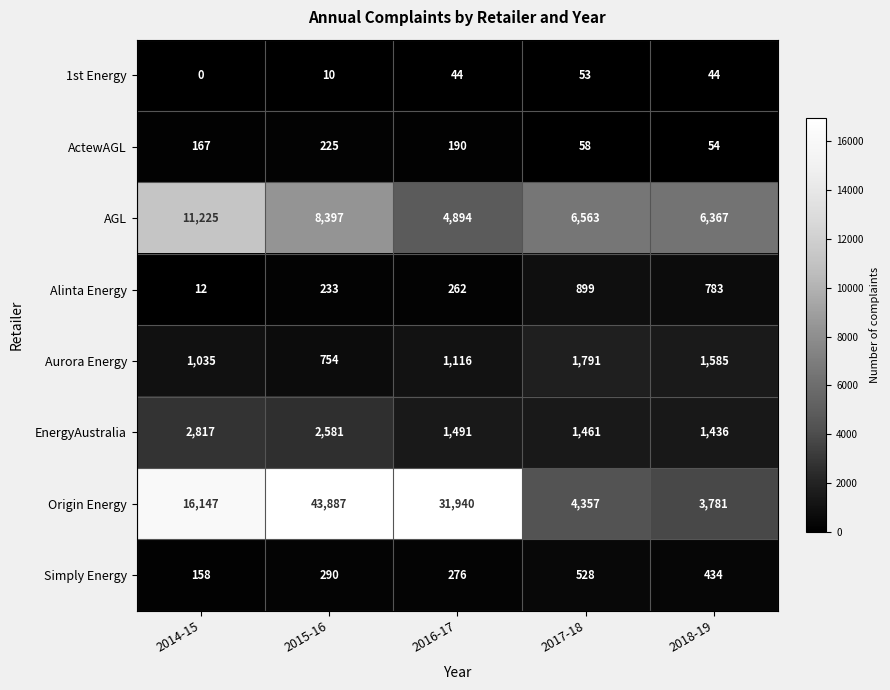

What is the total value across all series at 2018-19?

14484